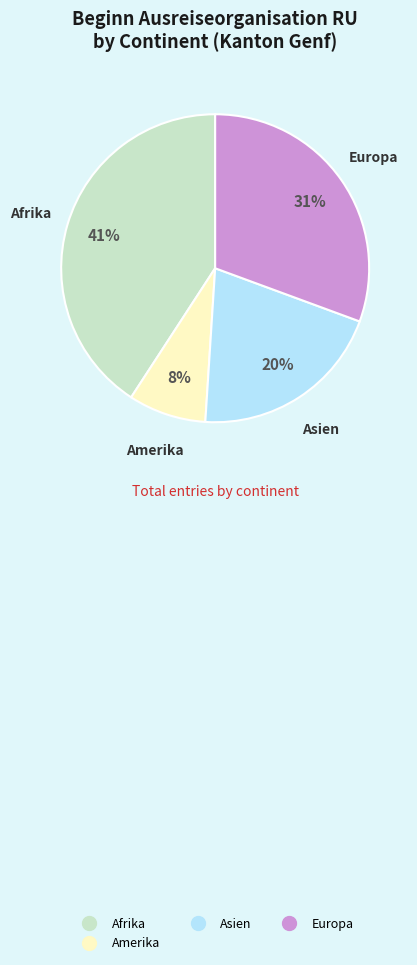

To the nearest percent, what is the difference between the largest and smallest slice percentages?

33%